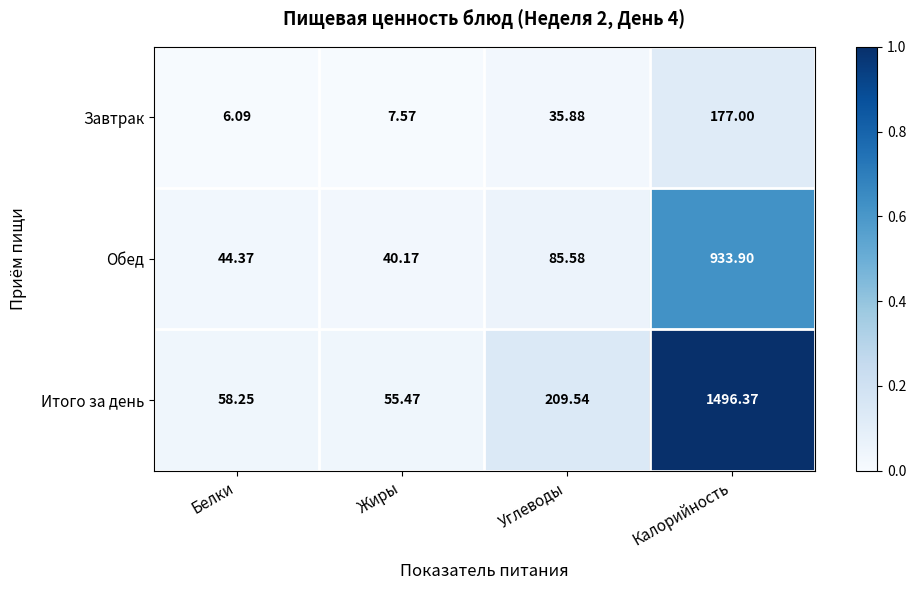

At which label does Итого за день first exceed 209?

Углеводы